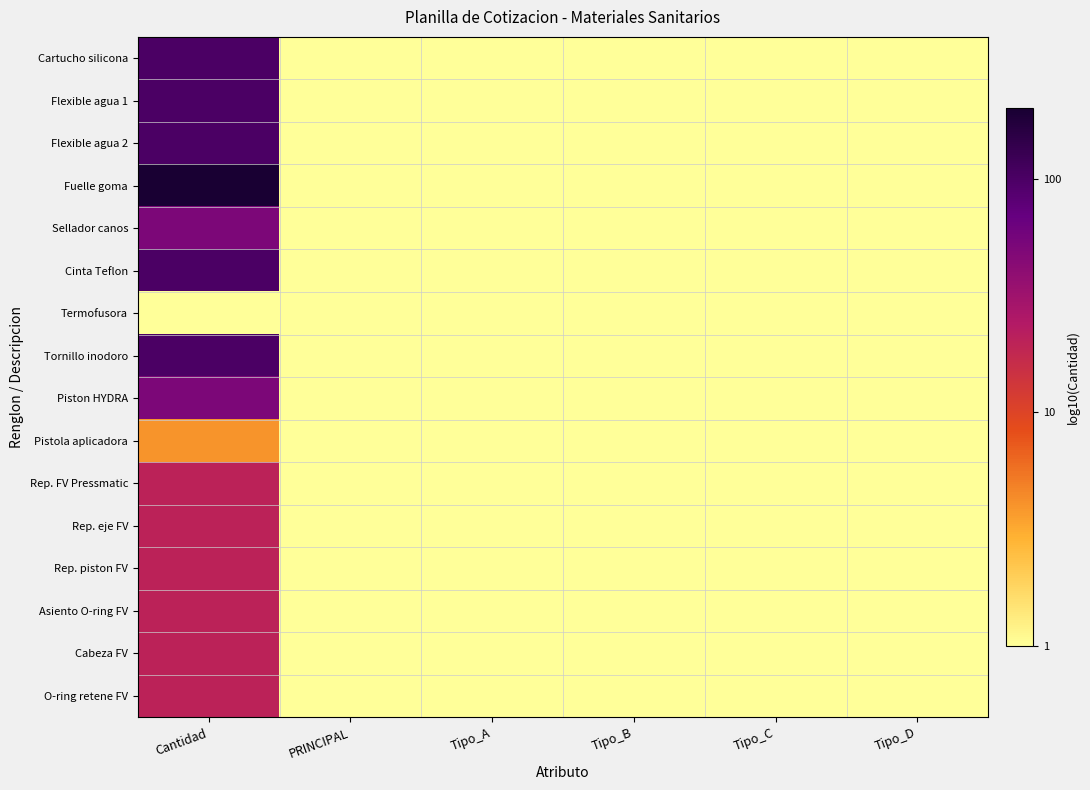

Reading left to right, what are all the values shown in this chart?

Cartucho silicona: Cantidad=2.0	PRINCIPAL=0.0	Tipo_A=0.0	Tipo_B=0.0	Tipo_C=0.0	Tipo_D=0.0
Flexible agua 1: Cantidad=2.0	PRINCIPAL=0.0	Tipo_A=0.0	Tipo_B=0.0	Tipo_C=0.0	Tipo_D=0.0
Flexible agua 2: Cantidad=2.0	PRINCIPAL=0.0	Tipo_A=0.0	Tipo_B=0.0	Tipo_C=0.0	Tipo_D=0.0
Fuelle goma: Cantidad=2.3	PRINCIPAL=0.0	Tipo_A=0.0	Tipo_B=0.0	Tipo_C=0.0	Tipo_D=0.0
Sellador canos: Cantidad=1.7	PRINCIPAL=0.0	Tipo_A=0.0	Tipo_B=0.0	Tipo_C=0.0	Tipo_D=0.0
Cinta Teflon: Cantidad=2.0	PRINCIPAL=0.0	Tipo_A=0.0	Tipo_B=0.0	Tipo_C=0.0	Tipo_D=0.0
Termofusora: Cantidad=0.0	PRINCIPAL=0.0	Tipo_A=0.0	Tipo_B=0.0	Tipo_C=0.0	Tipo_D=0.0
Tornillo inodoro: Cantidad=2.0	PRINCIPAL=0.0	Tipo_A=0.0	Tipo_B=0.0	Tipo_C=0.0	Tipo_D=0.0
Piston HYDRA: Cantidad=1.7	PRINCIPAL=0.0	Tipo_A=0.0	Tipo_B=0.0	Tipo_C=0.0	Tipo_D=0.0
Pistola aplicadora: Cantidad=0.6	PRINCIPAL=0.0	Tipo_A=0.0	Tipo_B=0.0	Tipo_C=0.0	Tipo_D=0.0
Rep. FV Pressmatic: Cantidad=1.3	PRINCIPAL=0.0	Tipo_A=0.0	Tipo_B=0.0	Tipo_C=0.0	Tipo_D=0.0
Rep. eje FV: Cantidad=1.3	PRINCIPAL=0.0	Tipo_A=0.0	Tipo_B=0.0	Tipo_C=0.0	Tipo_D=0.0
Rep. piston FV: Cantidad=1.3	PRINCIPAL=0.0	Tipo_A=0.0	Tipo_B=0.0	Tipo_C=0.0	Tipo_D=0.0
Asiento O-ring FV: Cantidad=1.3	PRINCIPAL=0.0	Tipo_A=0.0	Tipo_B=0.0	Tipo_C=0.0	Tipo_D=0.0
Cabeza FV: Cantidad=1.3	PRINCIPAL=0.0	Tipo_A=0.0	Tipo_B=0.0	Tipo_C=0.0	Tipo_D=0.0
O-ring retene FV: Cantidad=1.3	PRINCIPAL=0.0	Tipo_A=0.0	Tipo_B=0.0	Tipo_C=0.0	Tipo_D=0.0